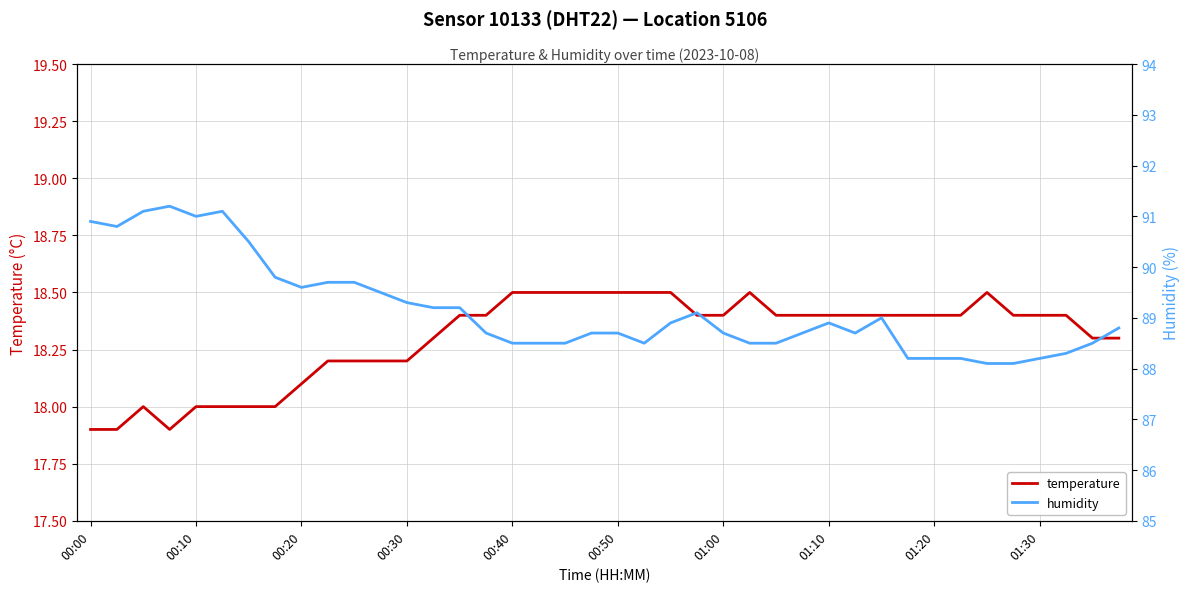

Does the chart have visible grid lines?

Yes